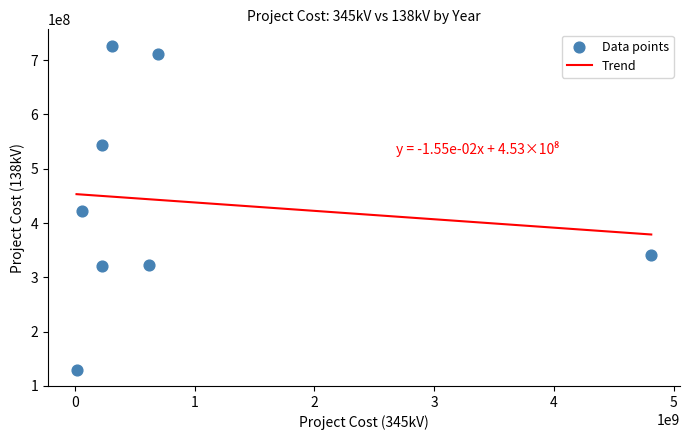

What is the range of Y values (max minus min)?

597221925